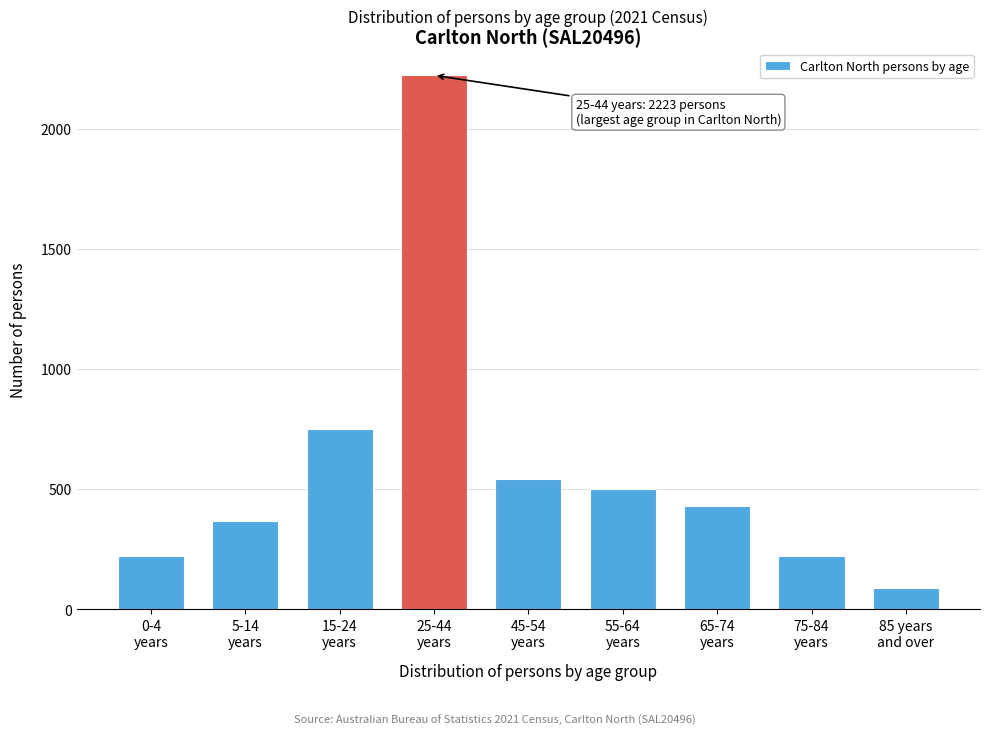

What is the minimum value shown in the chart?

86